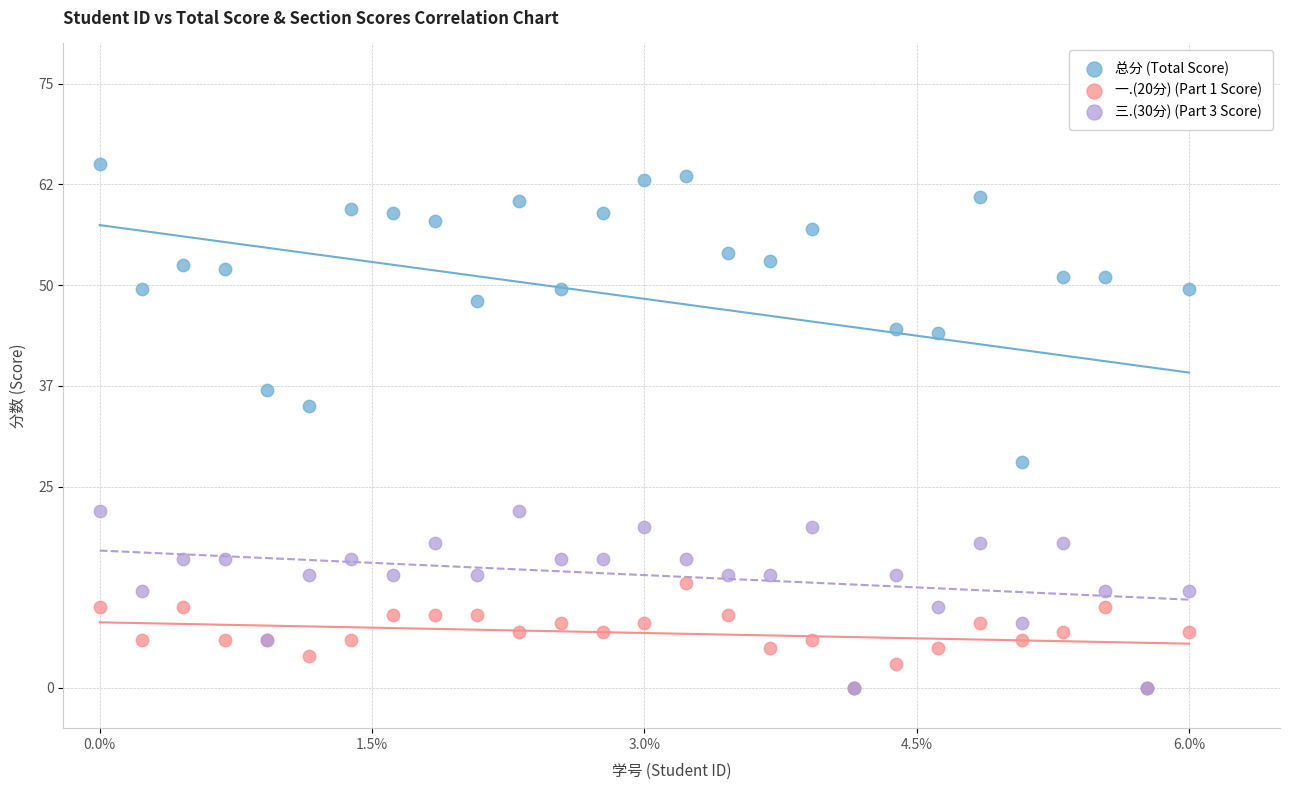

Across all series, what Y value is closest to 32?

35.0